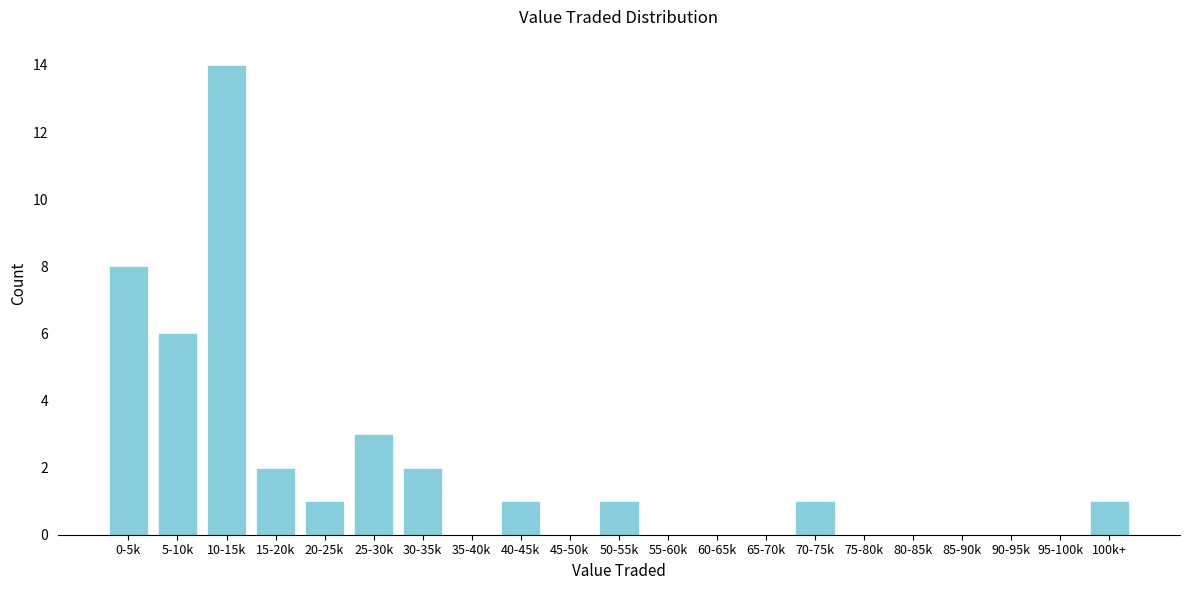

Reading left to right, list all the values displayed in this chart.

0-5k=8	5-10k=6	10-15k=14	15-20k=2	20-25k=1	25-30k=3	30-35k=2	35-40k=0	40-45k=1	45-50k=0	50-55k=1	55-60k=0	60-65k=0	65-70k=0	70-75k=1	75-80k=0	80-85k=0	85-90k=0	90-95k=0	95-100k=0	100k+=1